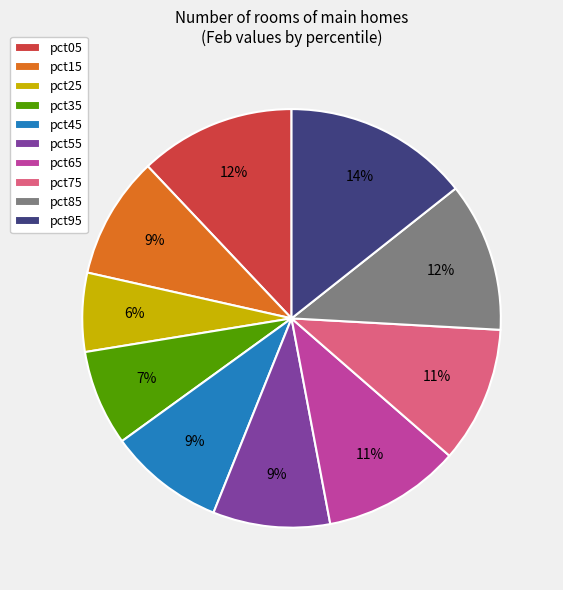

How many slices are in this pie chart?

10